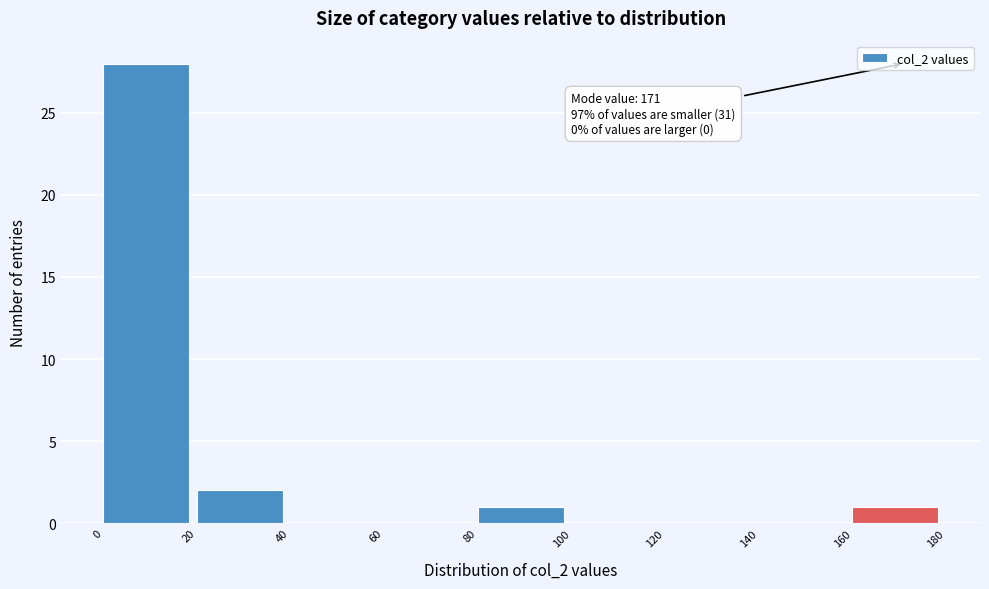

Over which range of the x-axis is the bar tallest?

0 to 20